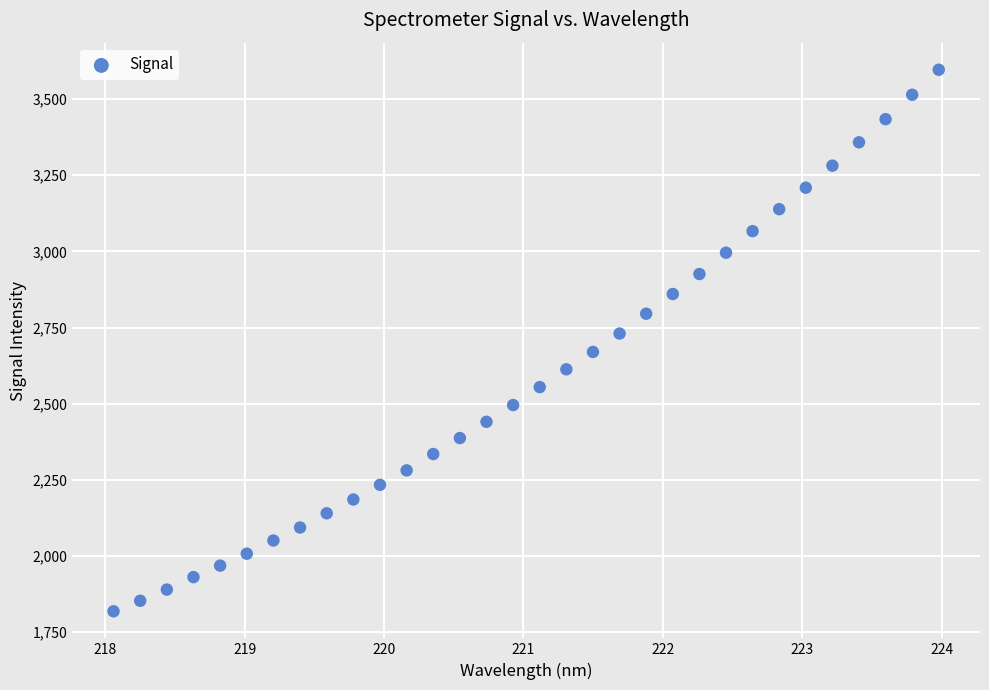

What is the range of X values (max minus min)?

5.9